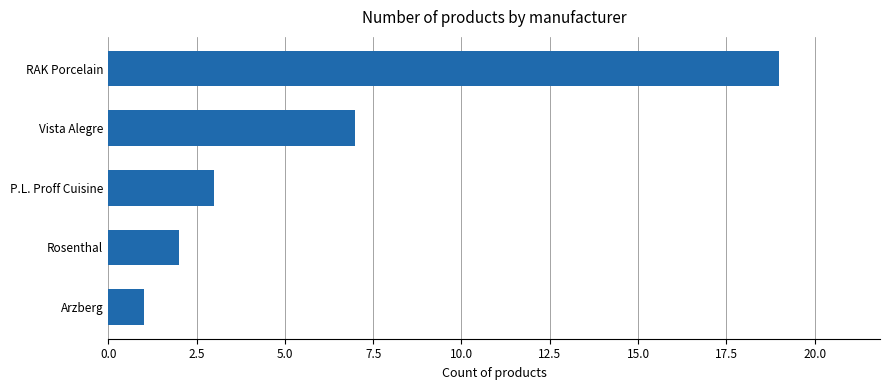

Is it true that the value at Vista Alegre is 7?

True